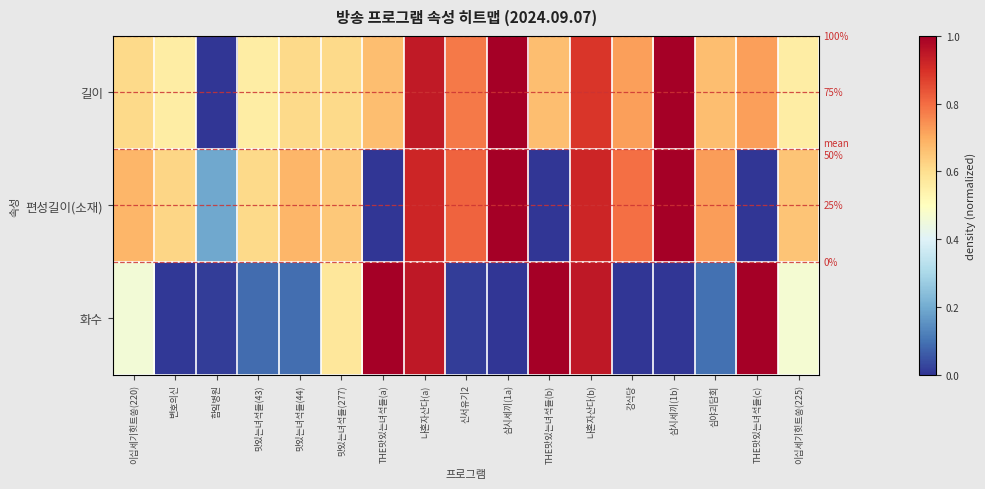

List the series in order of their overall mean, lowest first.

화수, 편성길이(소재), 길이